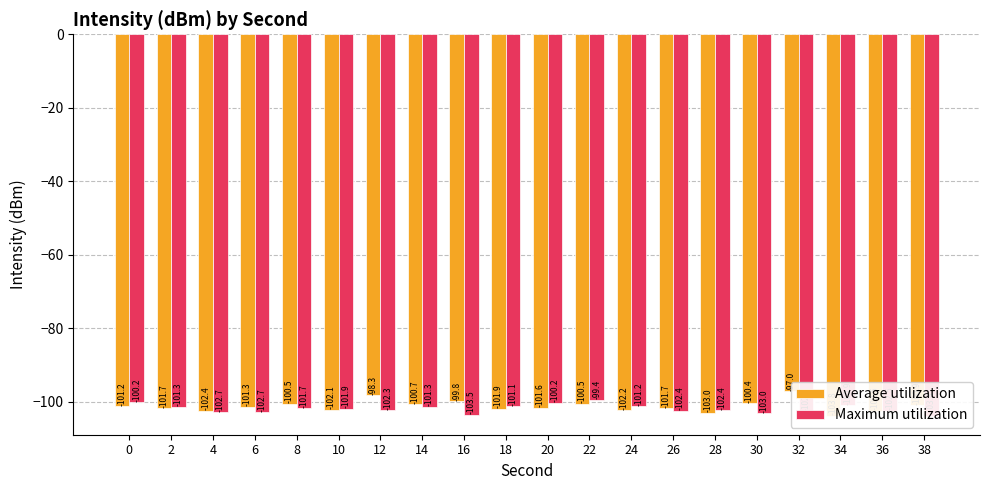

The value of Average utilization at 14 is -100.7. True or false?

True